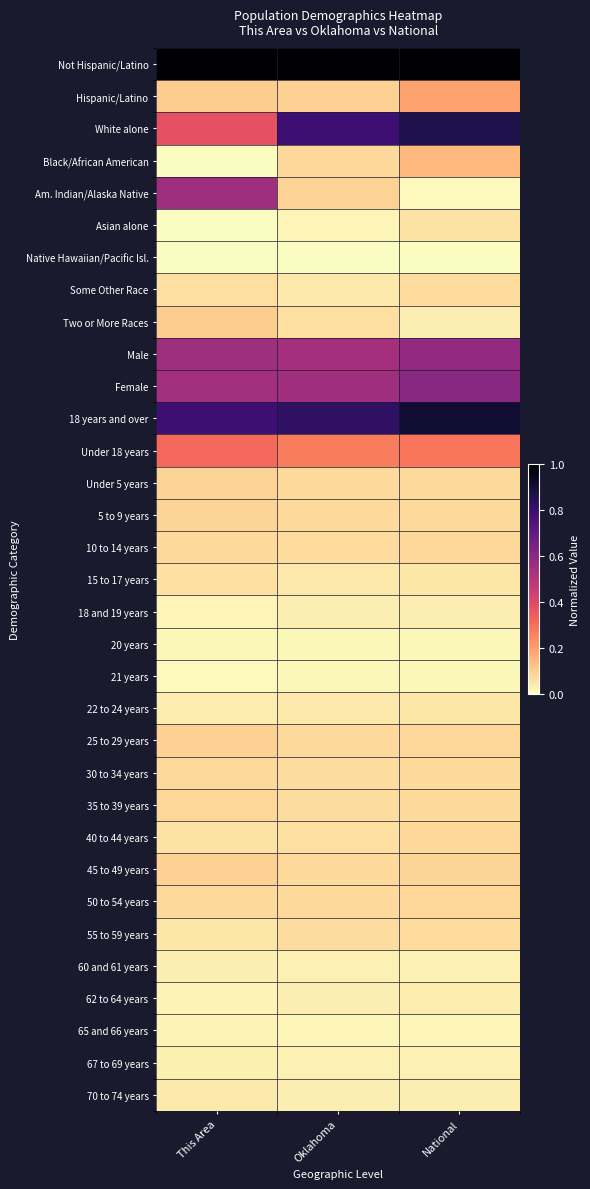

What is the total value across all series at Oklahoma?

5.4